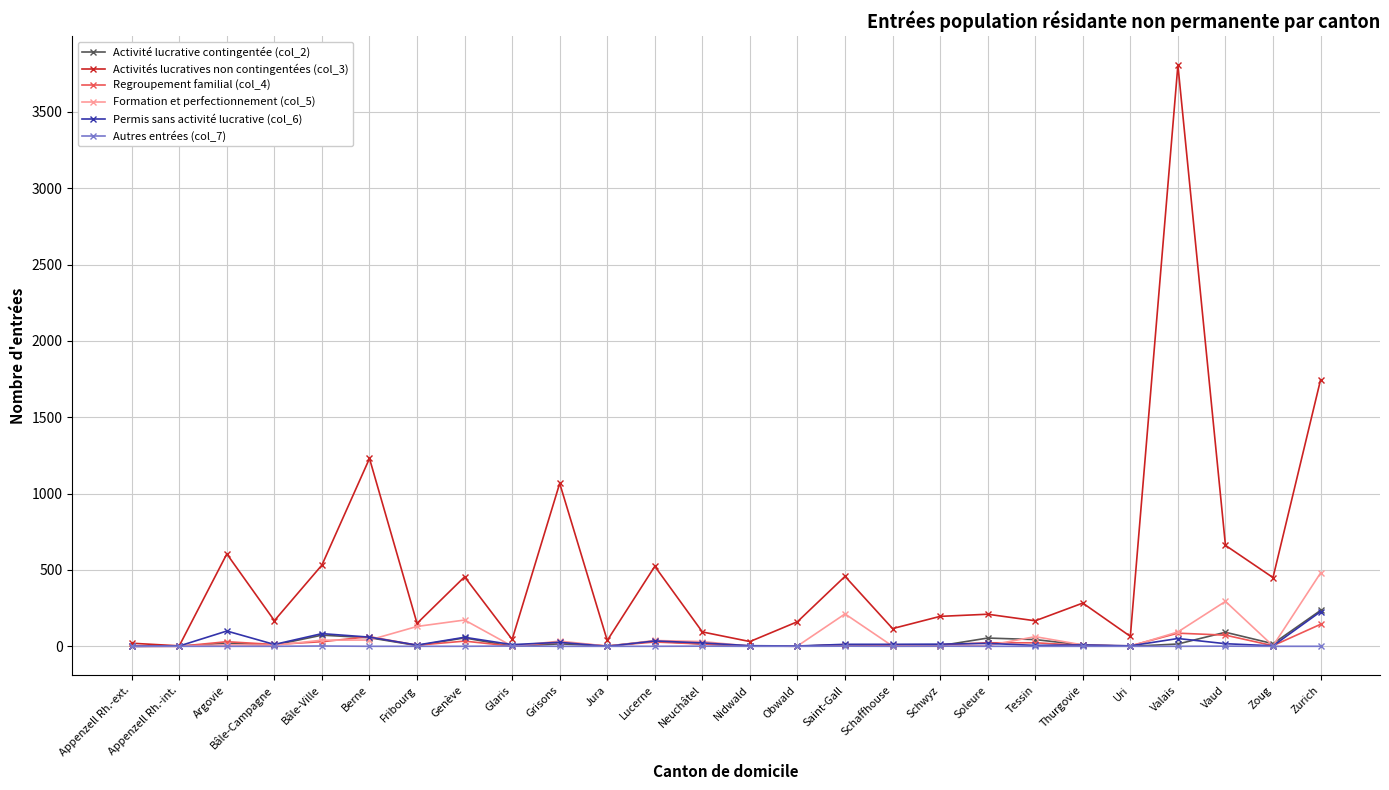

The value of Regroupement familial (col_4) at Zurich is 144. True or false?

True